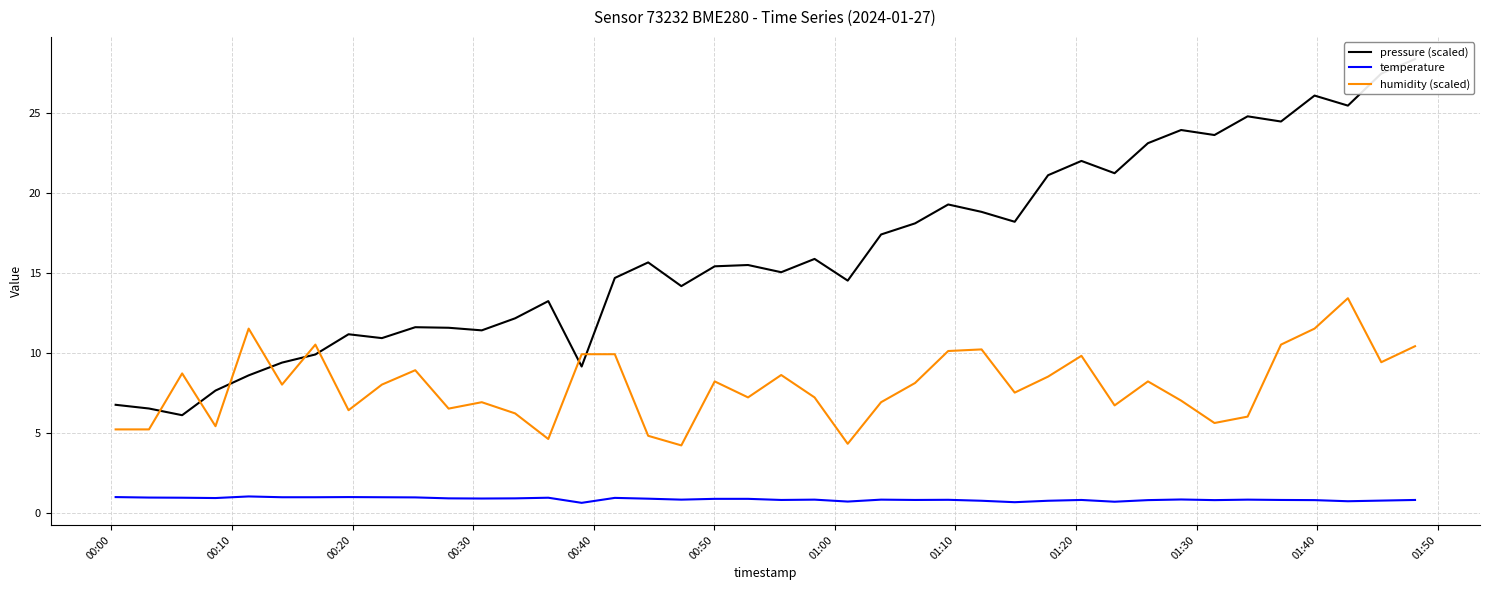

True or false: humidity (scaled) and temperature cross at least once.

False